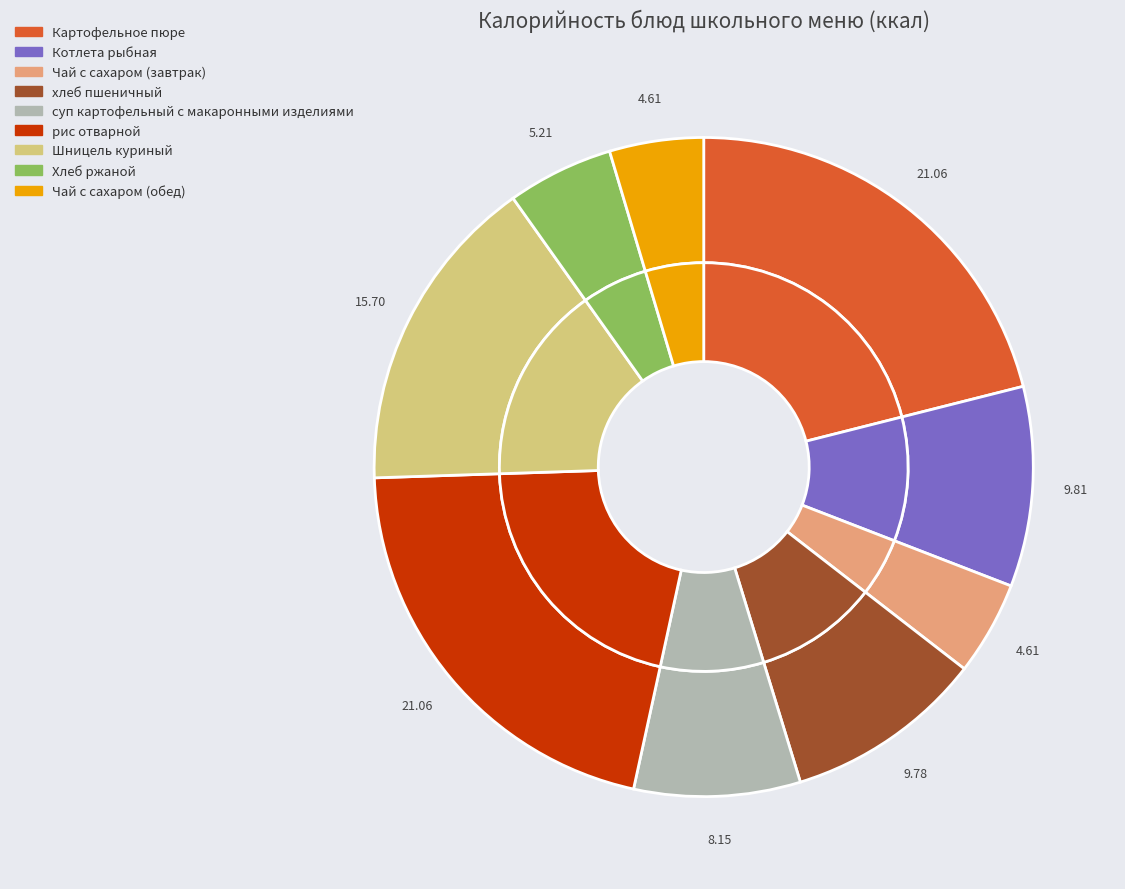

Is there any slice that represents more than half of the pie?

No